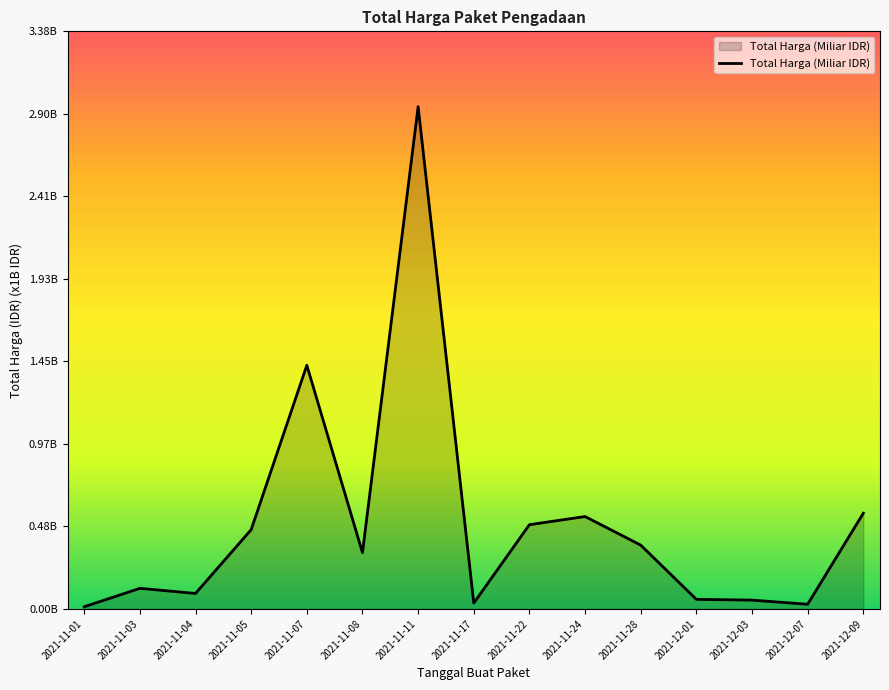

Reading left to right, transcribe all the data shown in this chart.

0.0	0.1	0.1	0.5	1.4	0.3	2.9	0.0	0.5	0.5	0.4	0.1	0.1	0.0	0.6